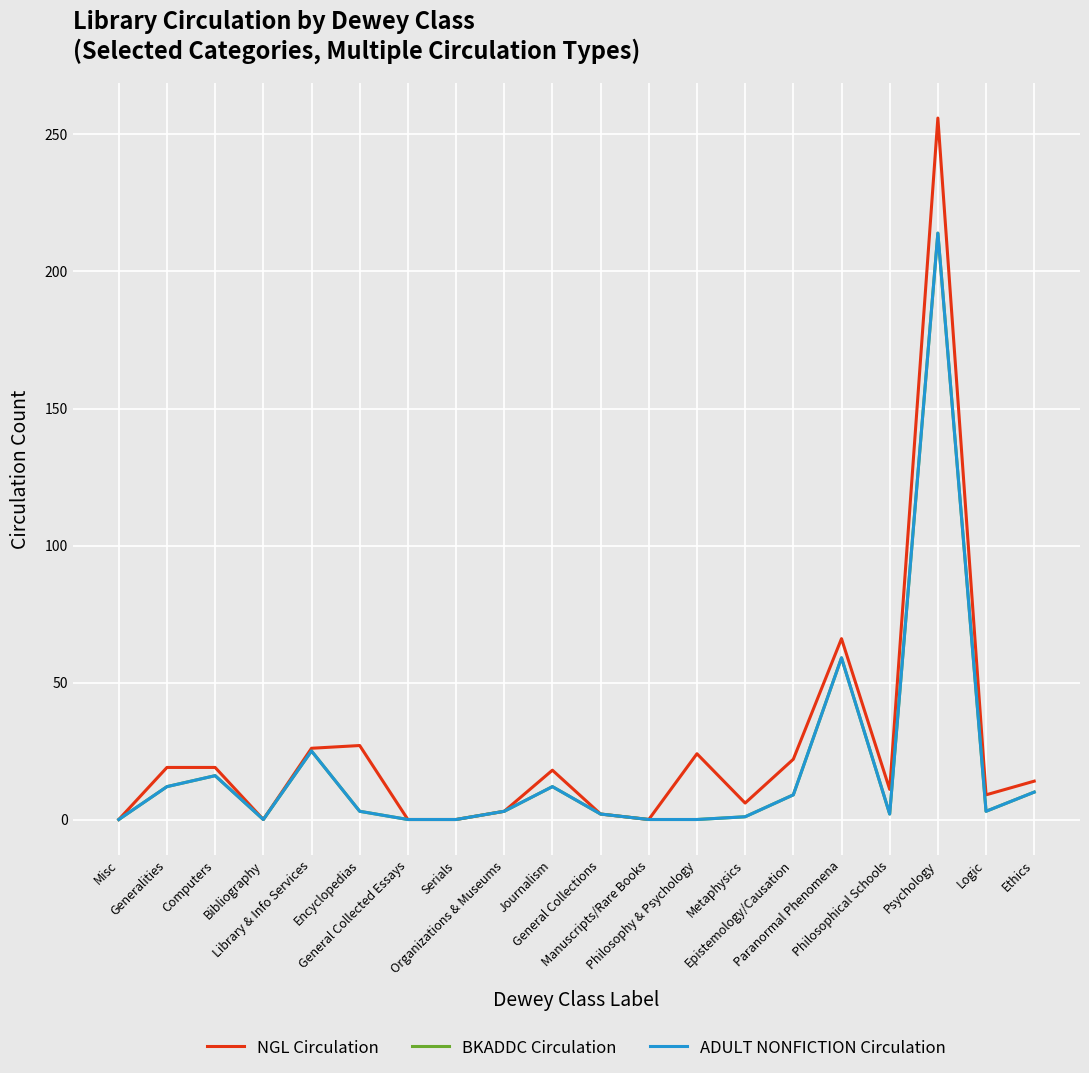

The value of ADULT NONFICTION Circulation at Paranormal Phenomena is 26. True or false?

False